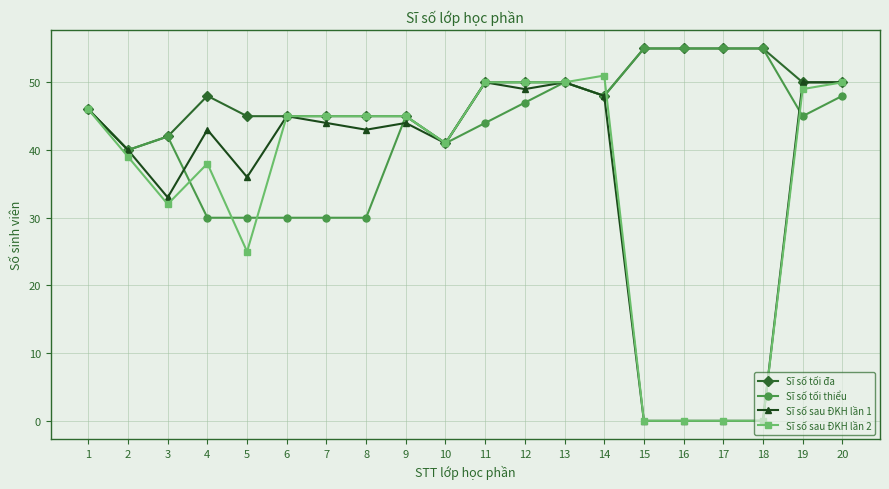

Which series has the largest range (max minus min)?

Sĩ số sau ĐKH lần 2